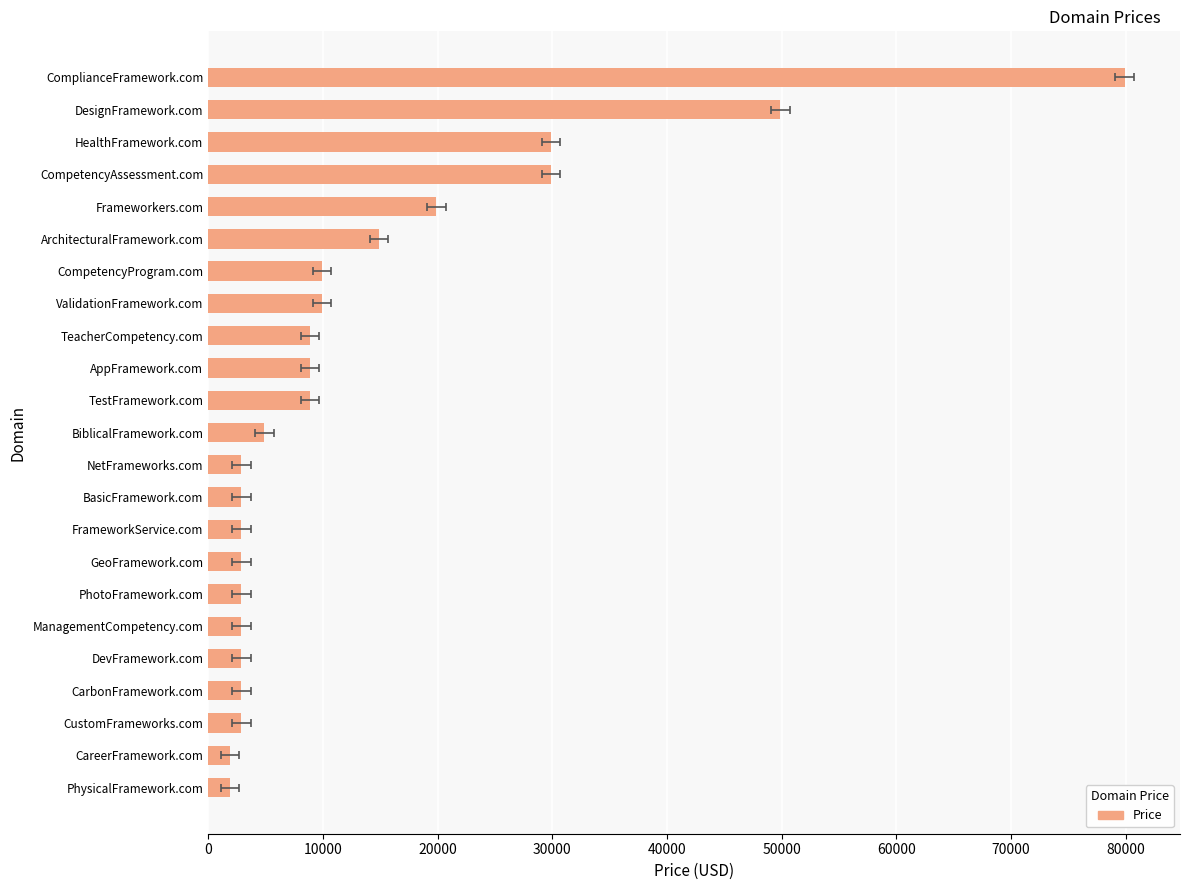

How many categories are shown in the chart?

23